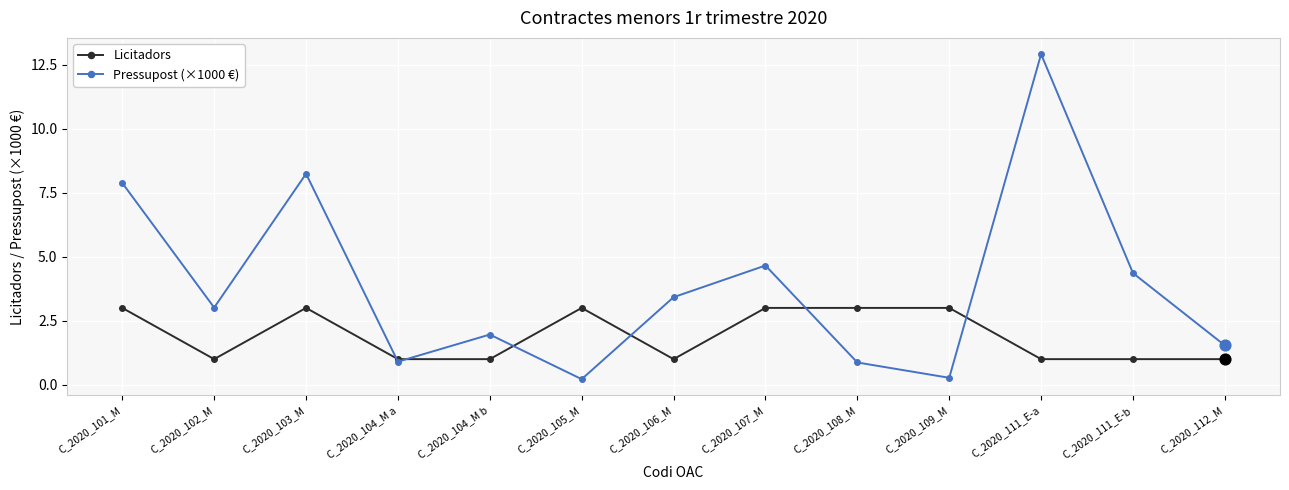

At which category is the sum across all series the highest?

C_2020_111_E-a